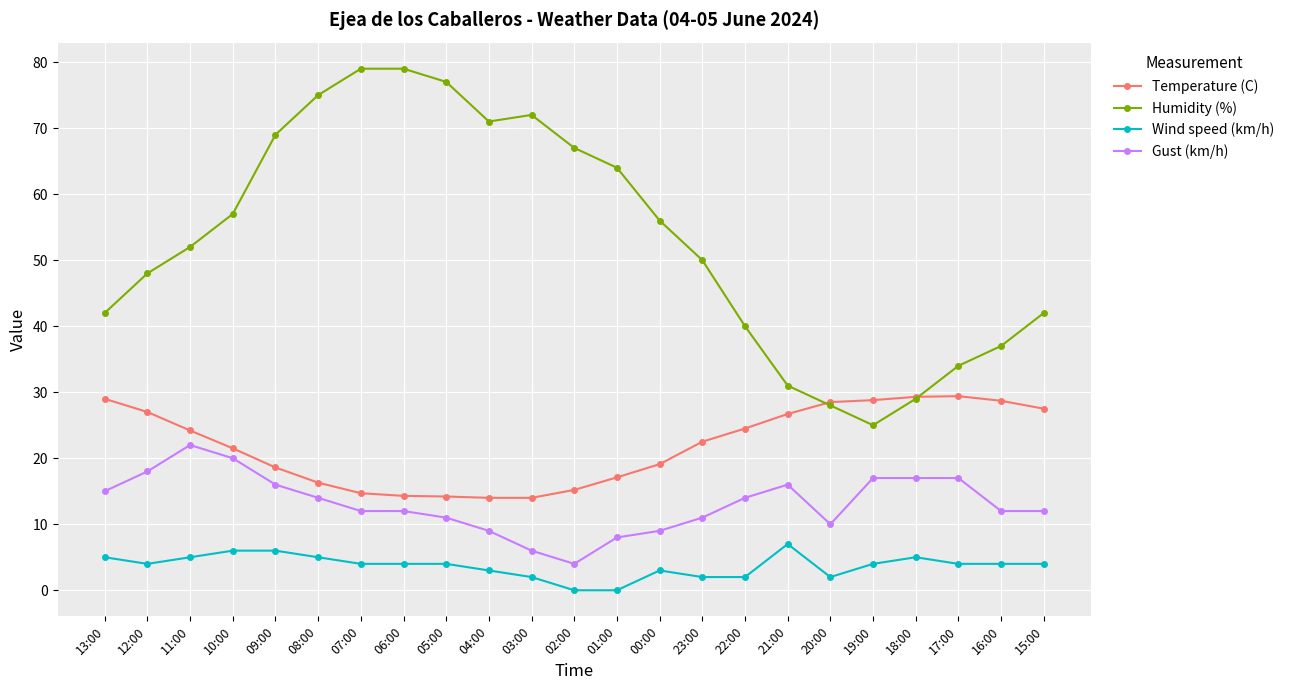

How many Wind speed (km/h) values are between 2 and 5?

18